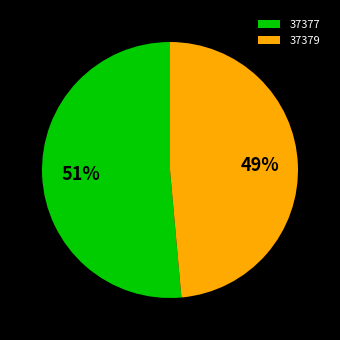

Is it true that 37379 is 55% of the pie?

False